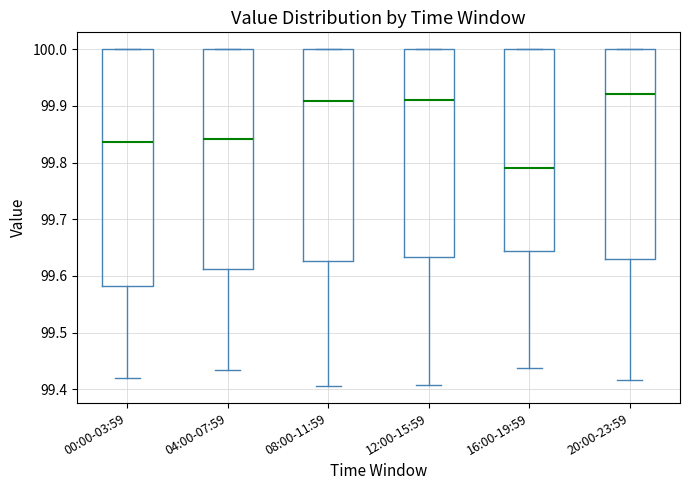

Reading left to right, transcribe this box plot: for each box, give where its median line is, the range the box spans, and where its two whiskers end, as read against the y-axis. The values are not printed on the chart, so give them approximately, as read against the axis.

00:00-03:59: median 99.84, box 99.58 to 100.00, whiskers 99.42 to 100.00
04:00-07:59: median 99.84, box 99.61 to 100.00, whiskers 99.43 to 100.00
08:00-11:59: median 99.91, box 99.63 to 100.00, whiskers 99.41 to 100.00
12:00-15:59: median 99.91, box 99.63 to 100.00, whiskers 99.41 to 100.00
16:00-19:59: median 99.79, box 99.64 to 100.00, whiskers 99.44 to 100.00
20:00-23:59: median 99.92, box 99.63 to 100.00, whiskers 99.42 to 100.00